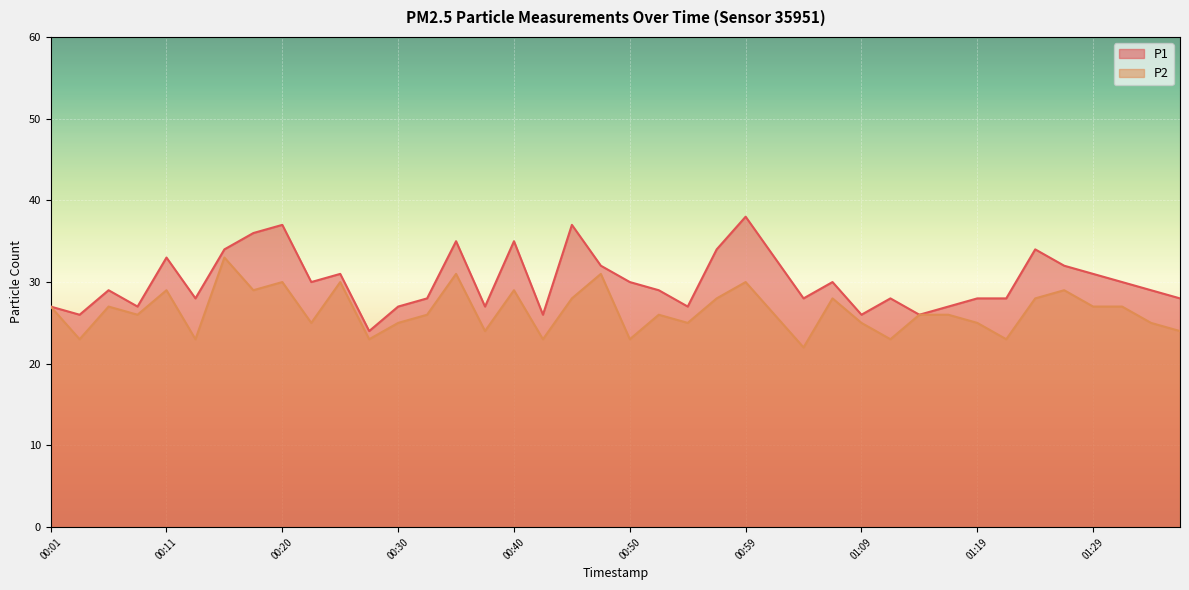

Rank the series by their average value, from lowest to highest.

P2, P1